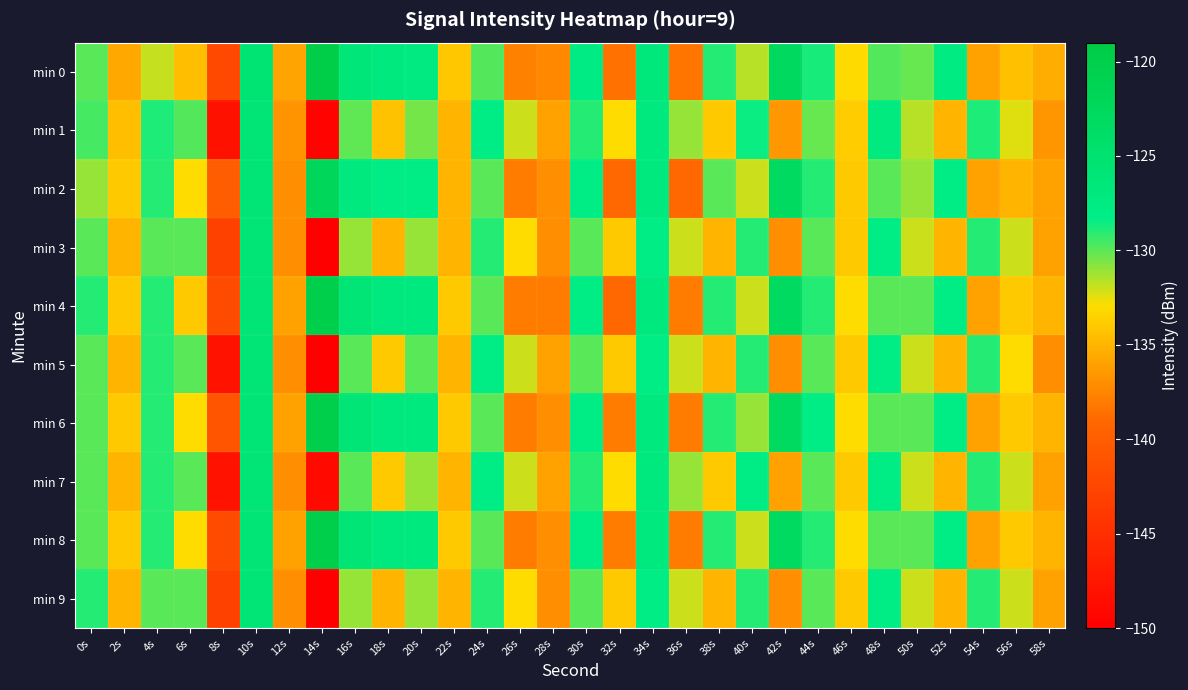

Which label corresponds to the largest value in the chart?

14s